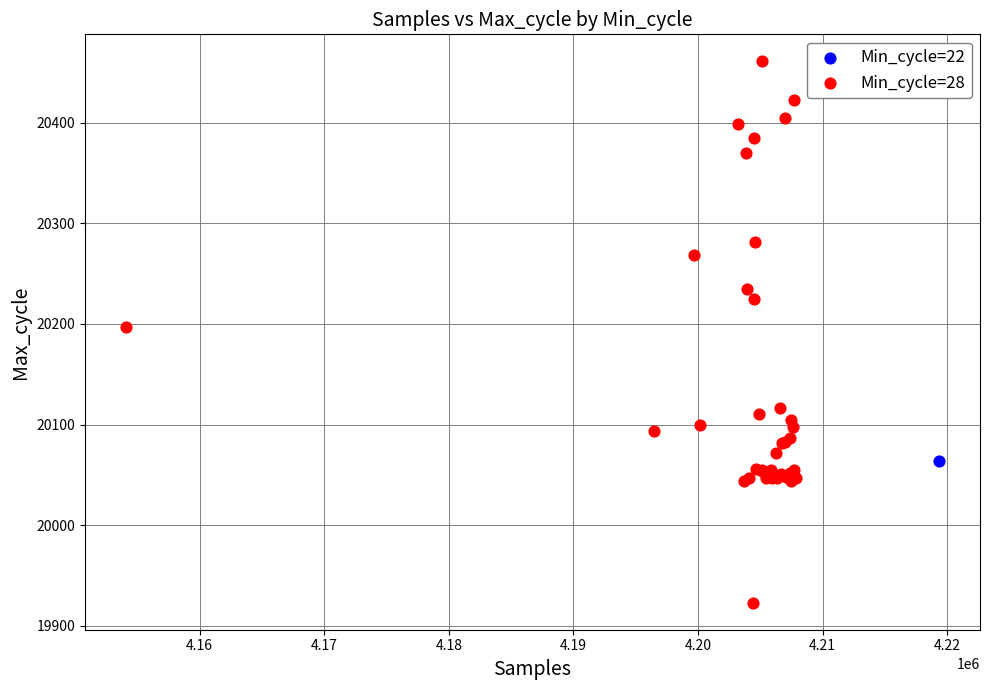

What are all the series names shown in the legend?

Min_cycle=22, Min_cycle=28